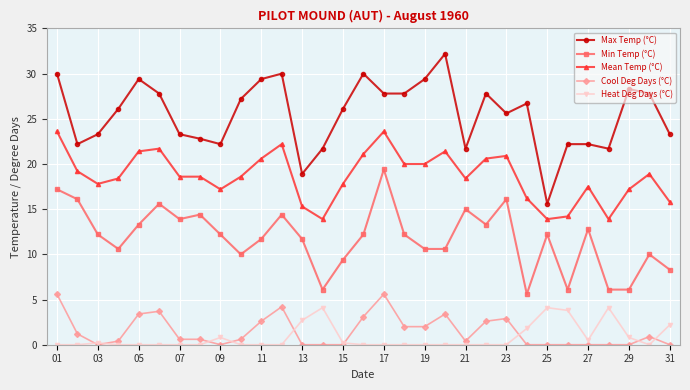

What are all the series names shown in the legend?

Max Temp (°C), Min Temp (°C), Mean Temp (°C), Cool Deg Days (°C), Heat Deg Days (°C)